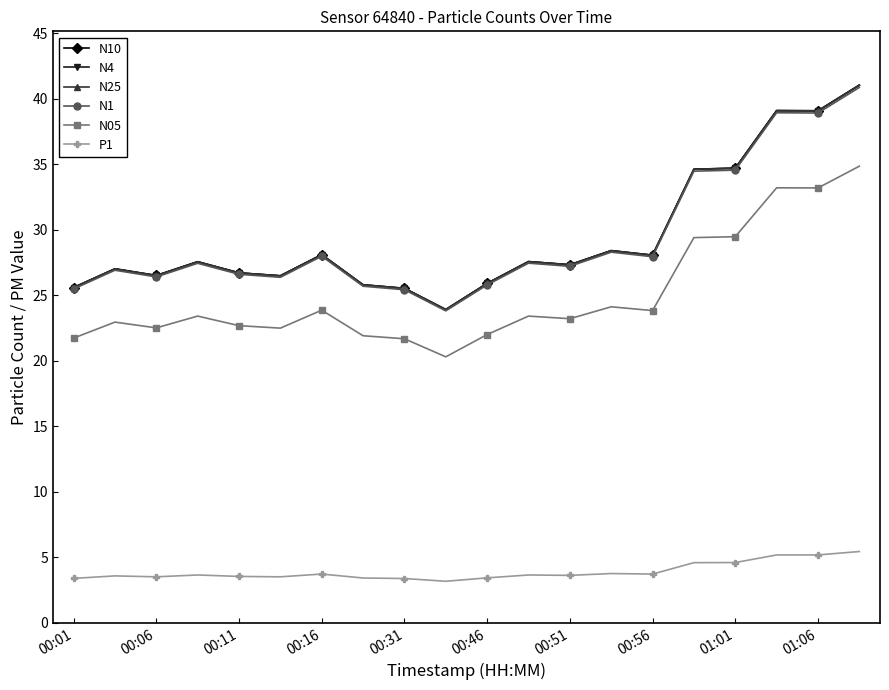

At how many categories does at least one series exceed 34?

5